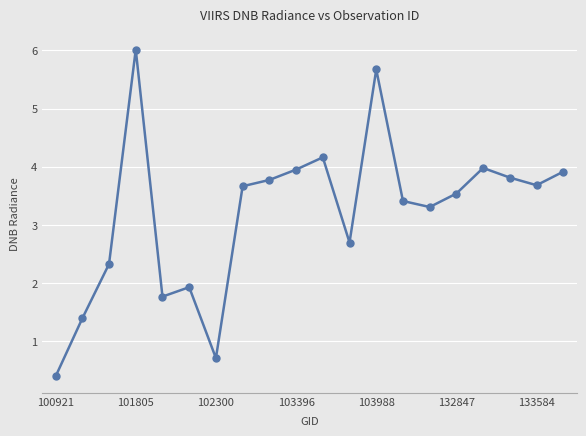

What is the difference between the second highest and minimum values?

5.3